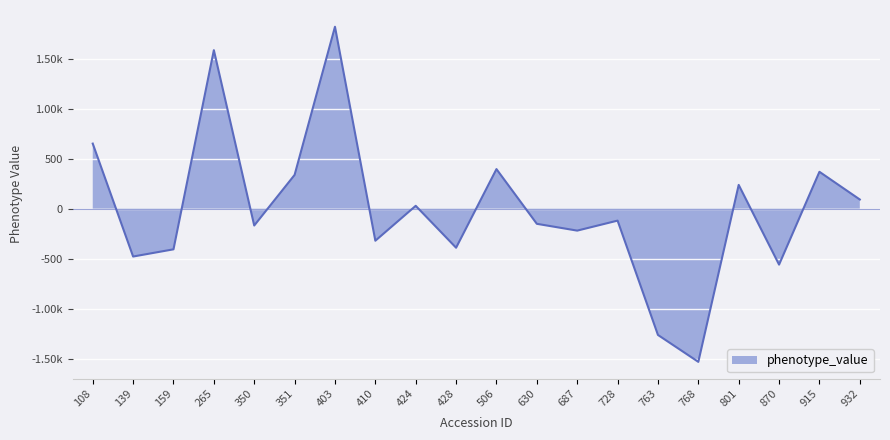

What is the difference between the values at 506 and 763?

1658